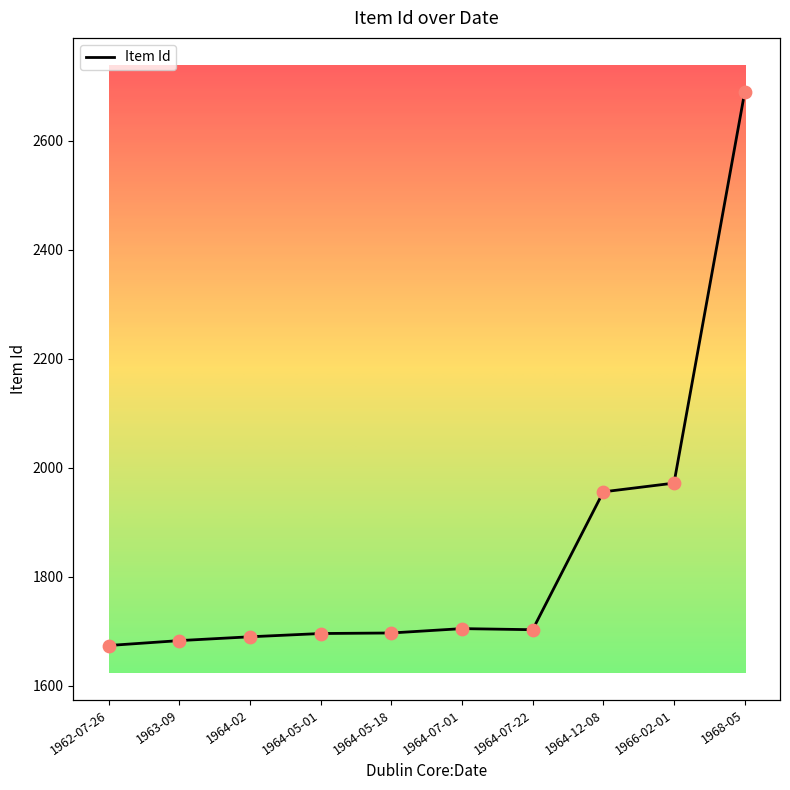

What is the total value across all series at 1968-05?

5378